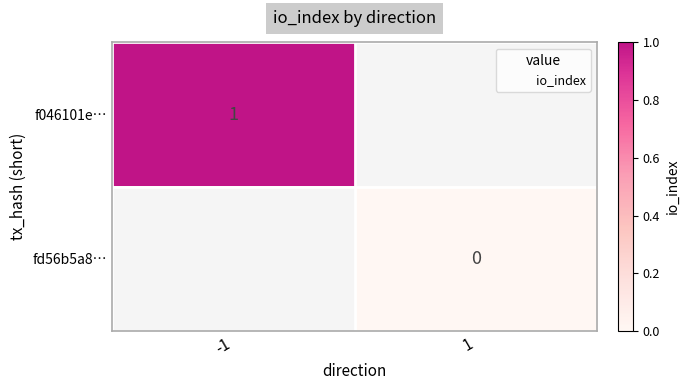

Is the value of fd56b5a8… at 1 greater than the value of f046101e… at -1?

No